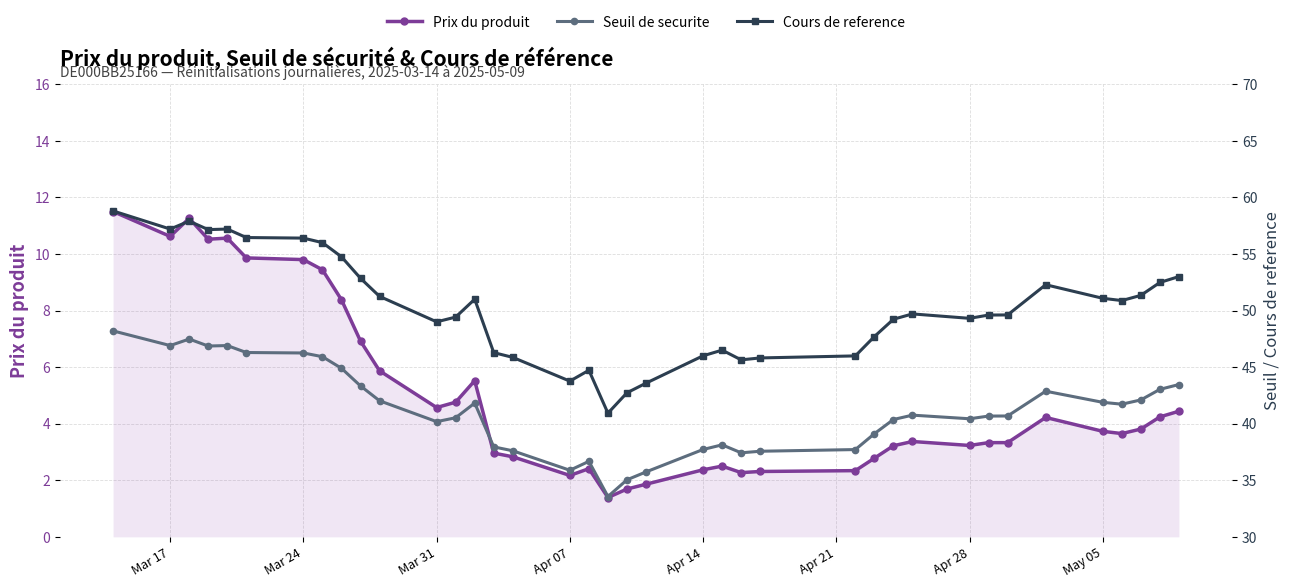

Count the number of data series in this chart.

3